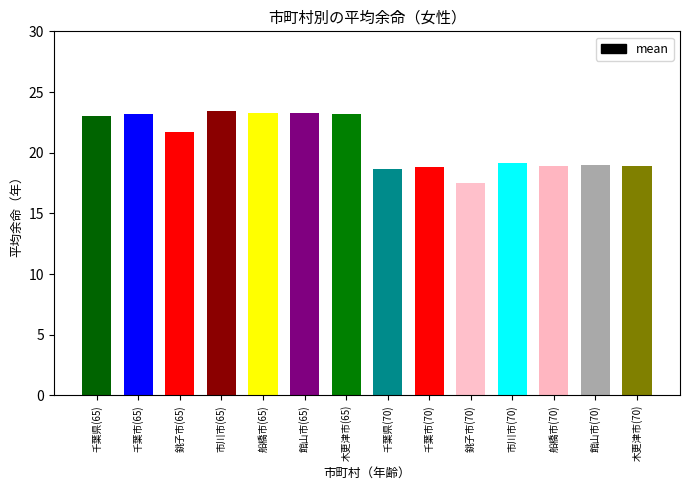

The value at 千葉県(65) is 15.7. True or false?

False